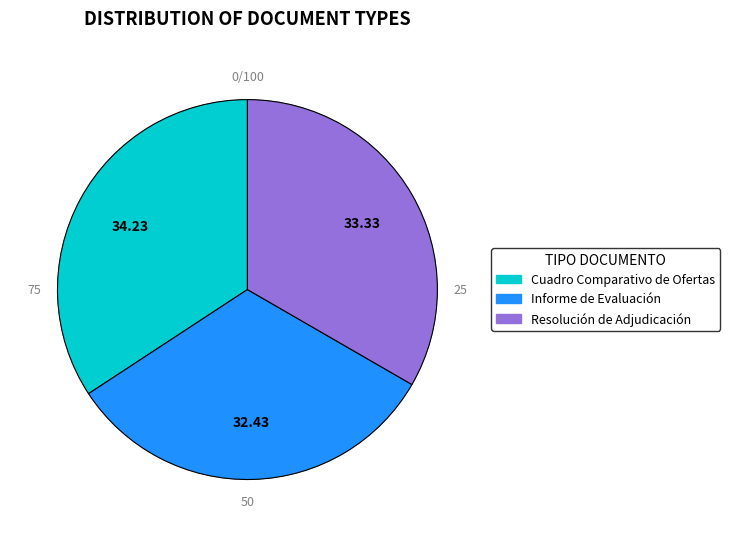

True or false: Resolución de Adjudicación accounts for 33% of the total.

True